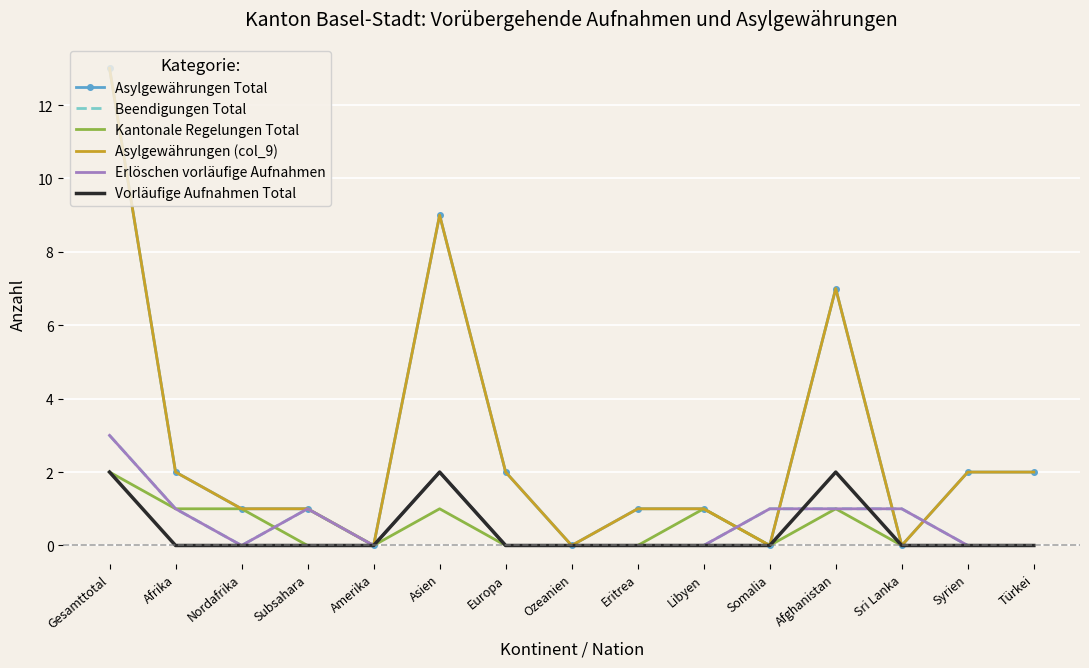

Is the value of Asylgewährungen Total at Europa greater than the value of Erlöschen vorläufige Aufnahmen at Europa?

Yes